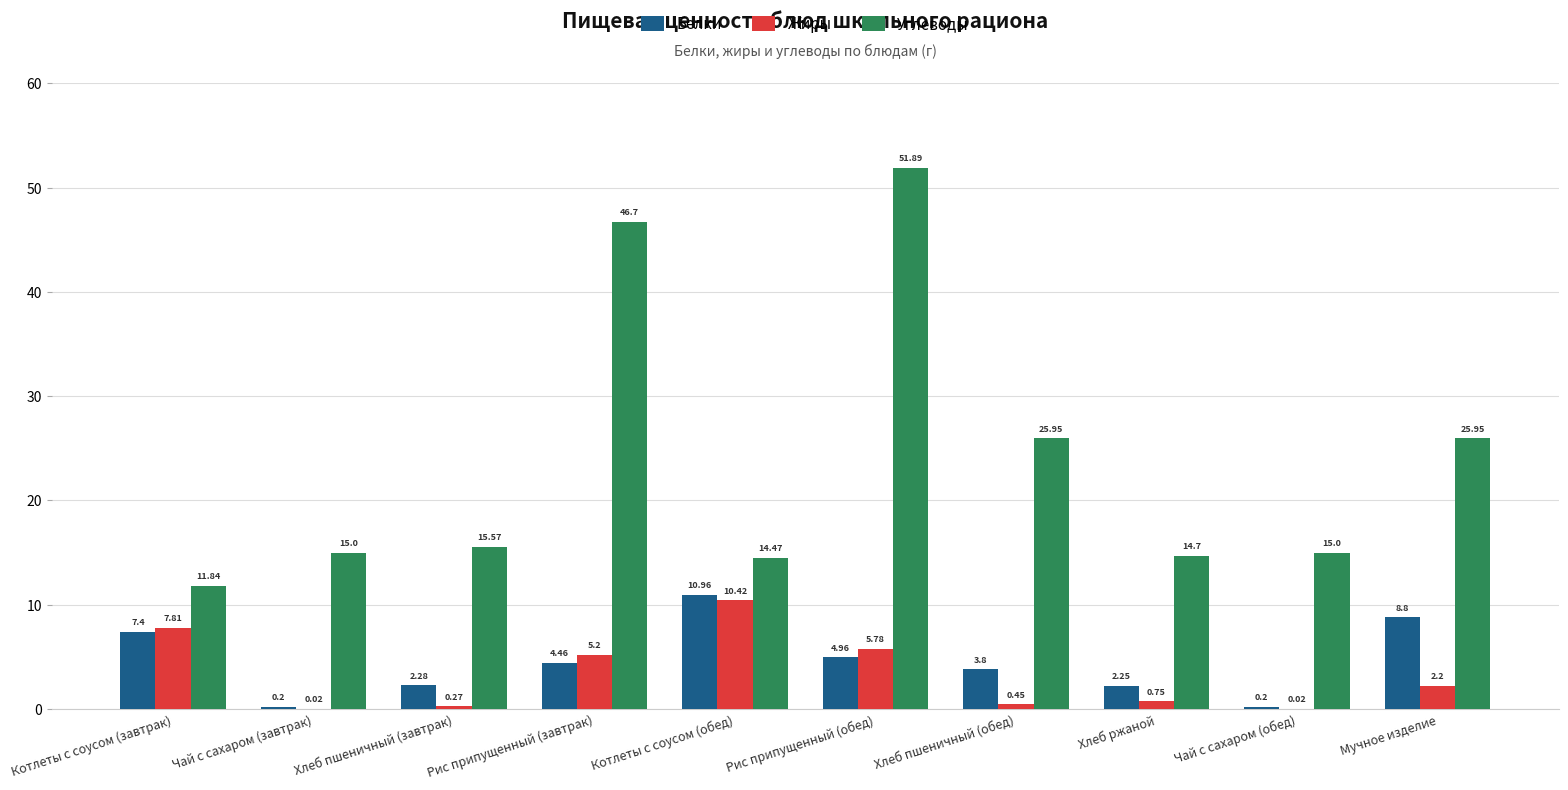

How many groups of bars are there?

10